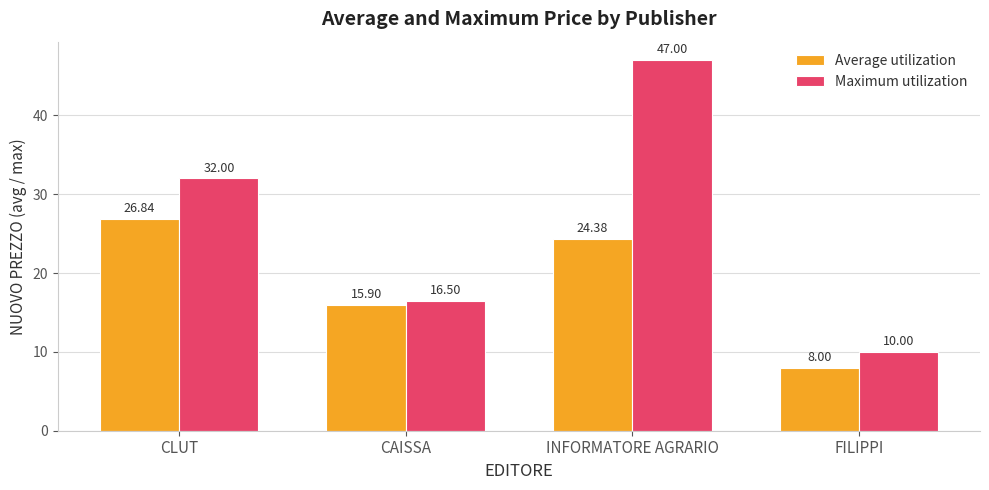

What is the average value of the Average utilization series?

18.8